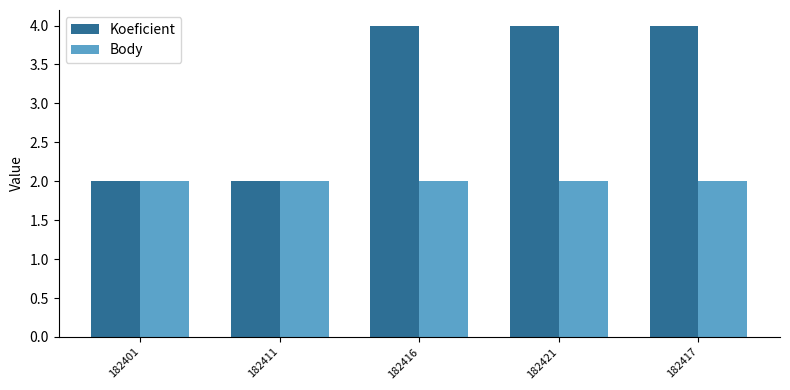

Reading left to right, extract all data points from this chart.

Koeficient: 2	2	4	4	4
Body: 2	2	2	2	2